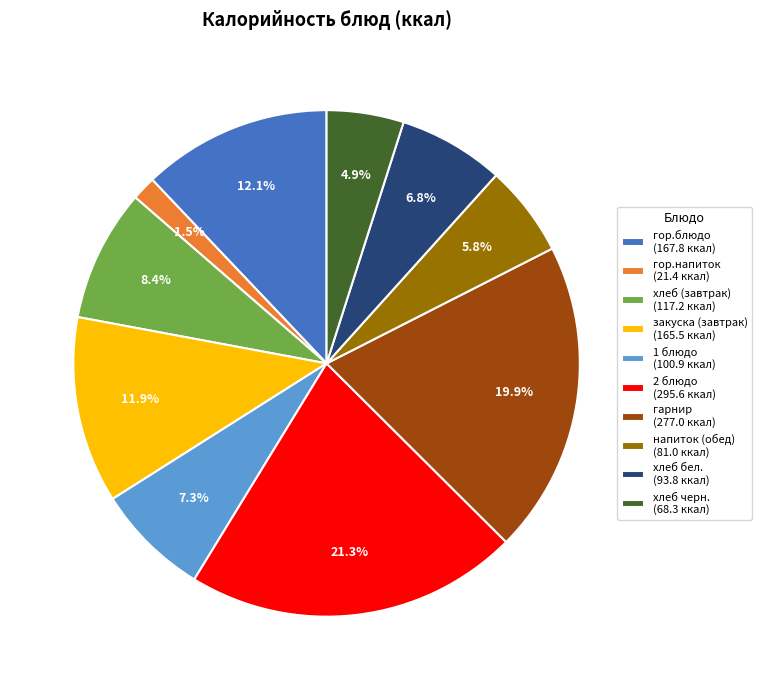

What percentage is the гор.блюдо slice, to the nearest percent?

12%